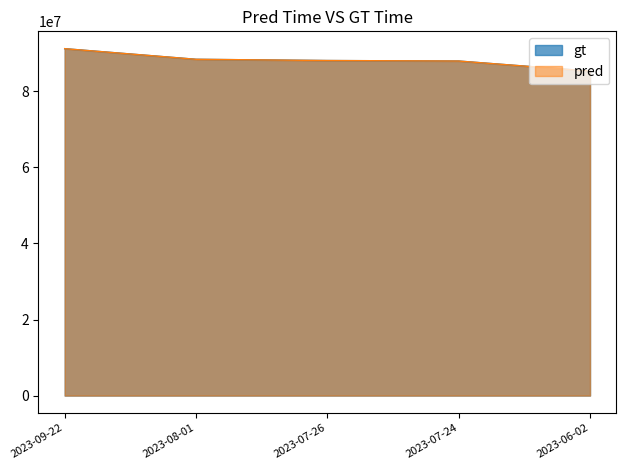

List the labels in order of gt_line value, largest first.

2023-09-22, 2023-08-01, 2023-07-26, 2023-07-24, 2023-06-02